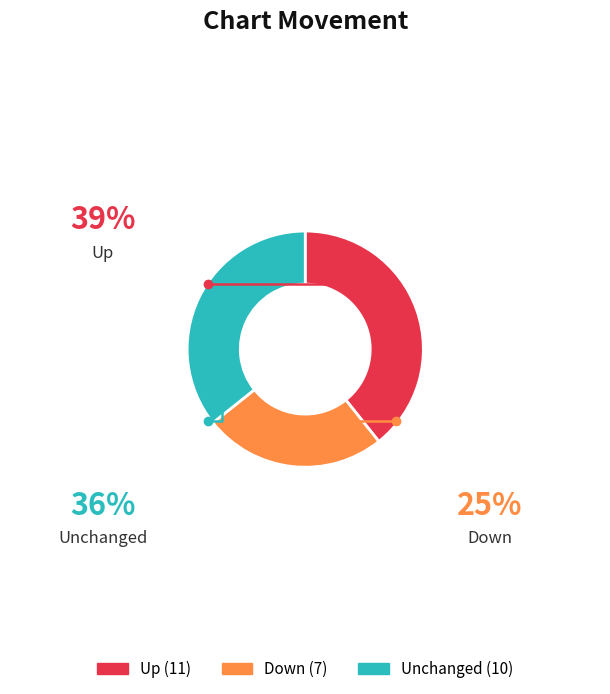

How many segments does this pie chart have?

3